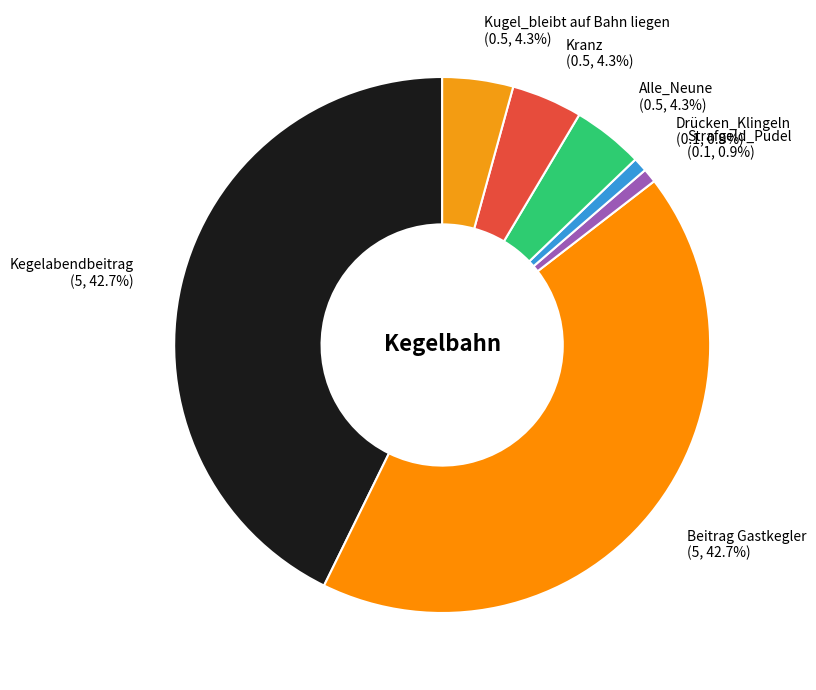

What percentage is the Drücken_Klingeln slice, to the nearest percent?

1%